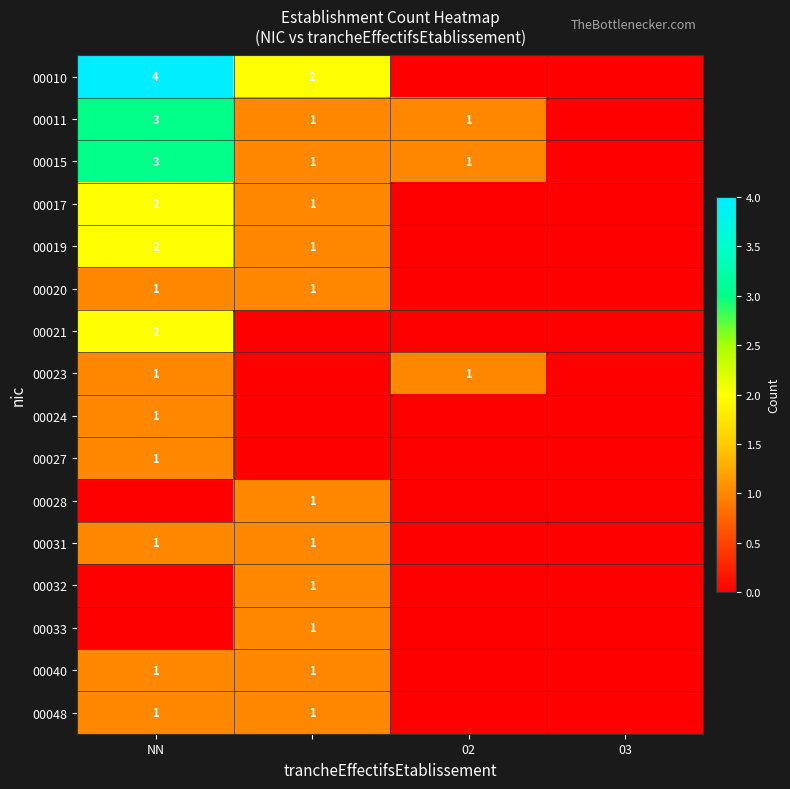

Rank the series at 02 from lowest to highest value.

00010, 00017, 00019, 00020, 00021, 00024, 00027, 00028, 00031, 00032, 00033, 00040, 00048, 00011, 00015, 00023